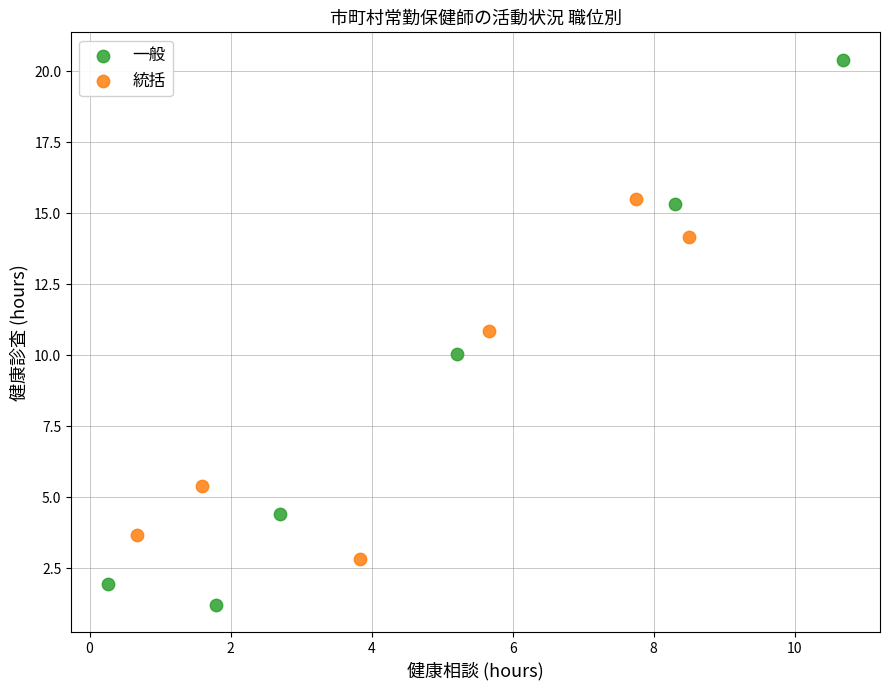

What are all the series names shown in the legend?

一般, 統括